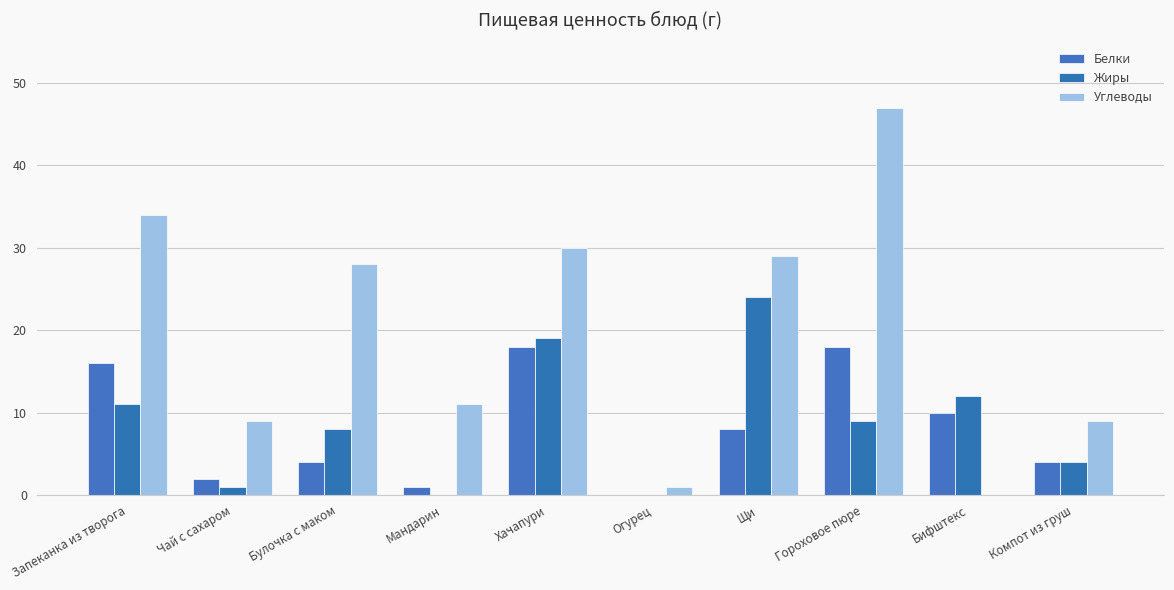

What is the value of the Жиры bar at the 8th from the left?

9